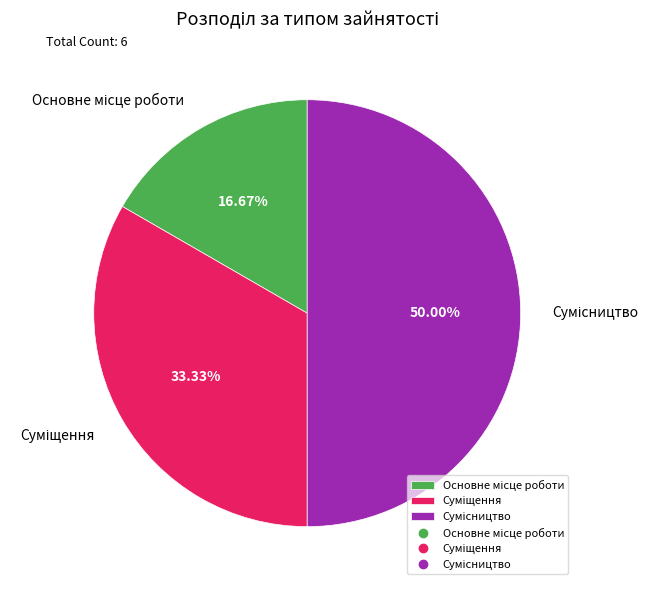

To the nearest percent, what is the difference between the largest and smallest slice percentages?

33%